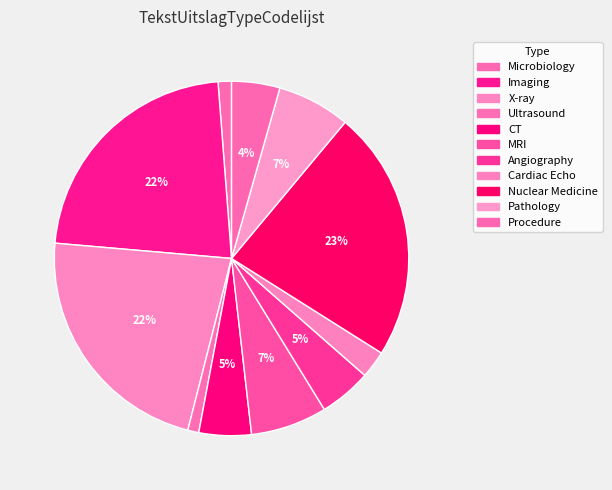

Combined, what portion of the pie is Imaging and Angiography?

27.2%